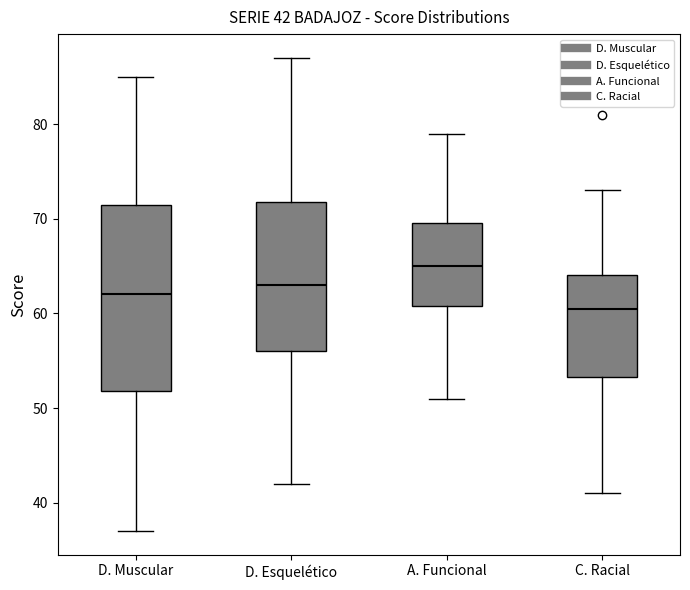

Comparing the boxes themselves (not the whiskers), which one is the tallest?

D. Muscular